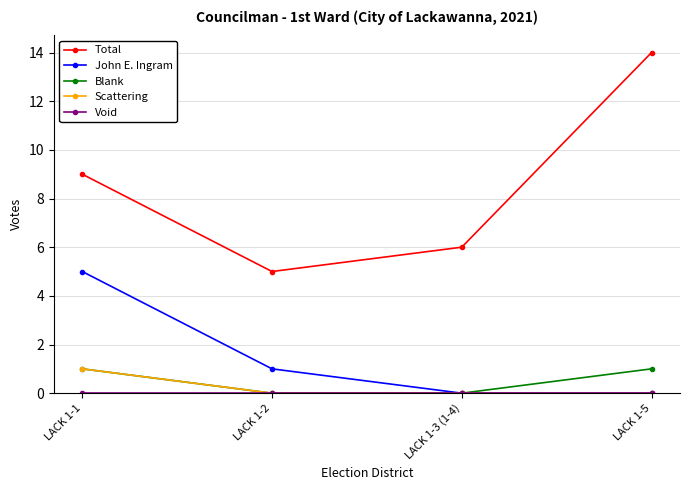

What is the greatest value displayed?

14